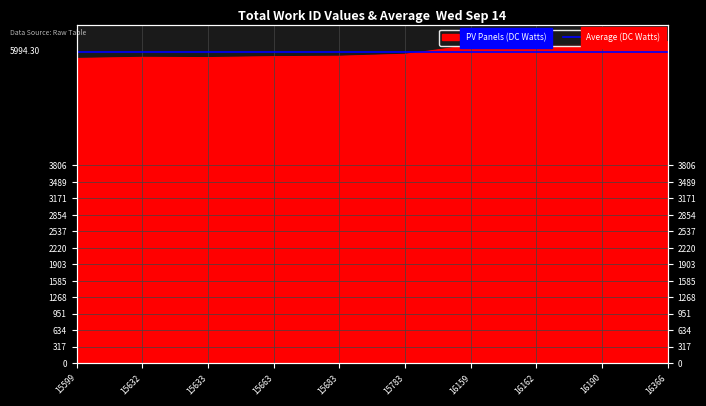

What value does the data have at 16366, to the nearest 5?

6190